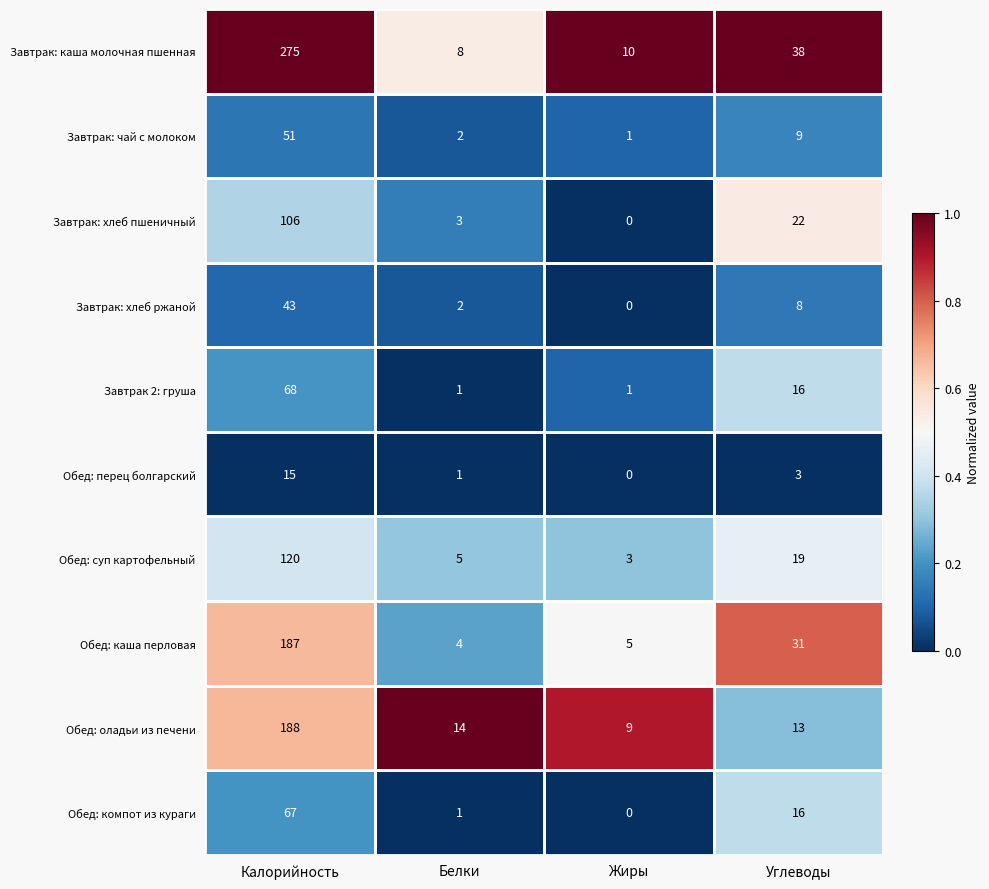

Between Белки and Углеводы, which series saw the biggest shift?

Завтрак: каша молочная пшенная